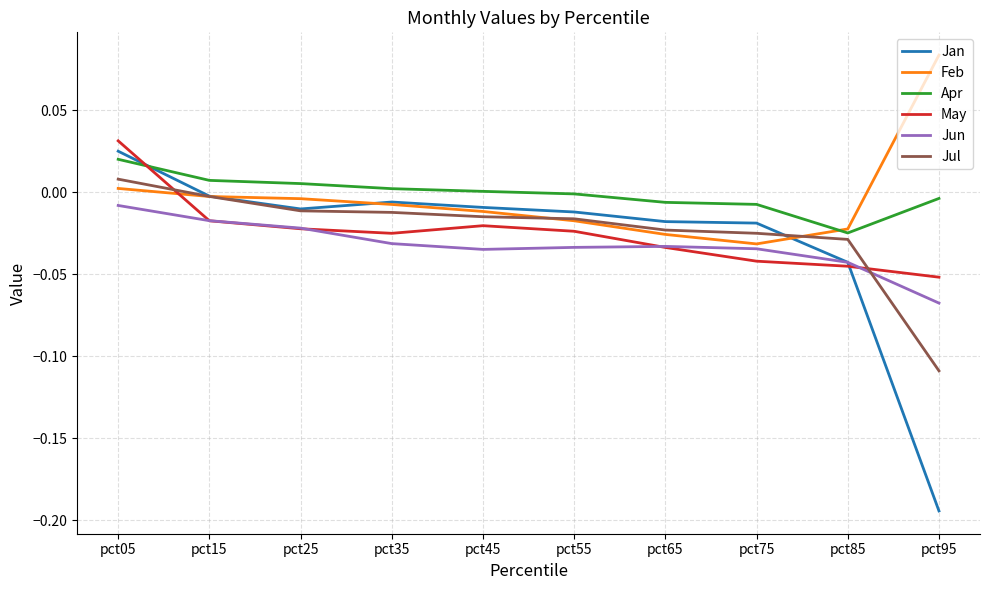

How many lines are shown in the chart?

6